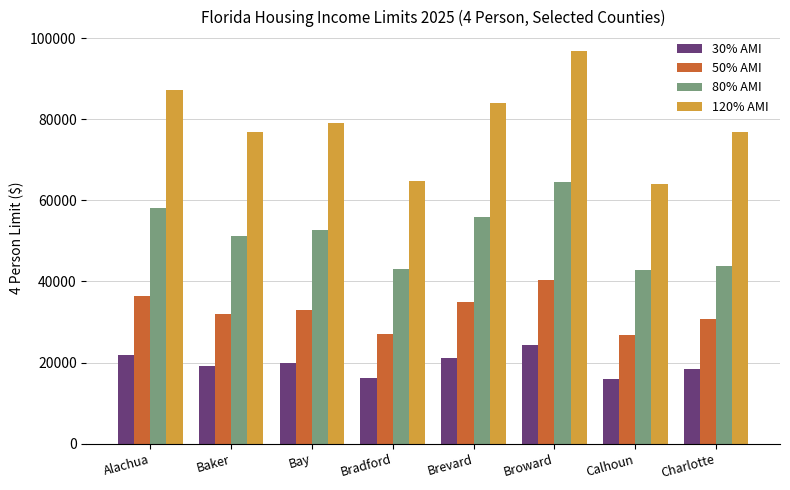

Which series has the widest spread of values?

120% AMI